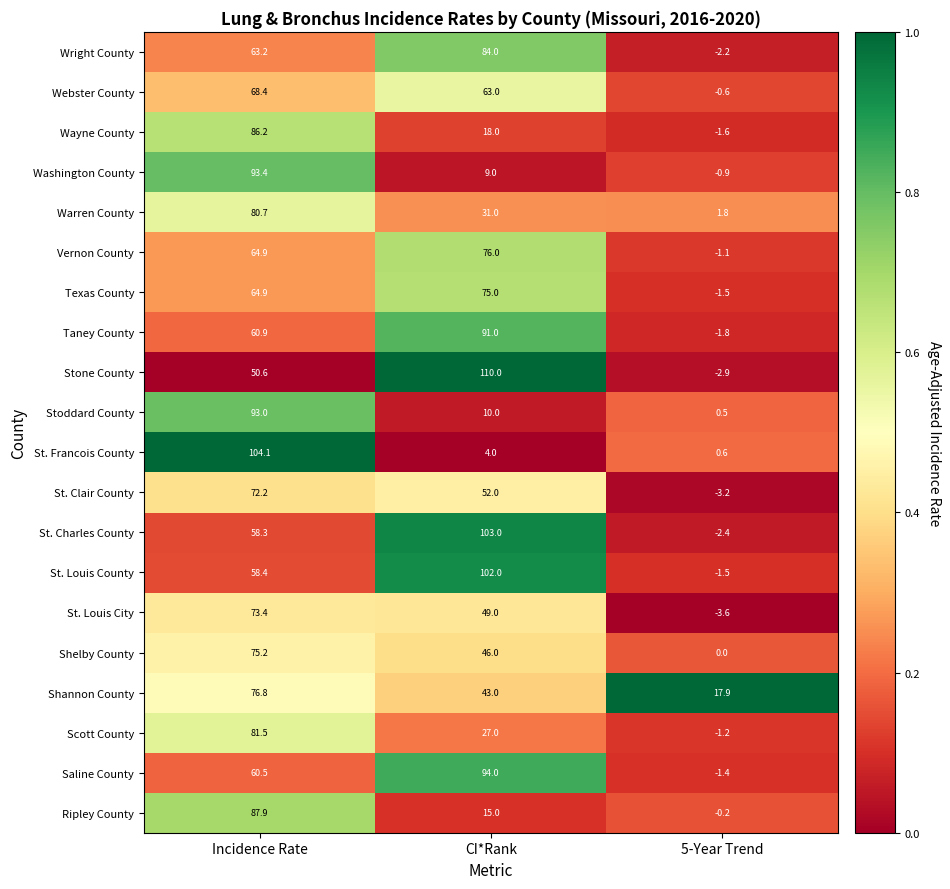

At which category does the chart reach its peak across all series?

CI*Rank